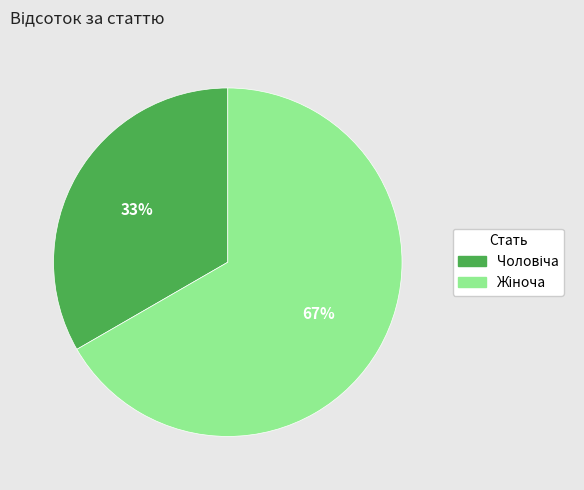

Is there any slice that represents more than half of the pie?

Yes